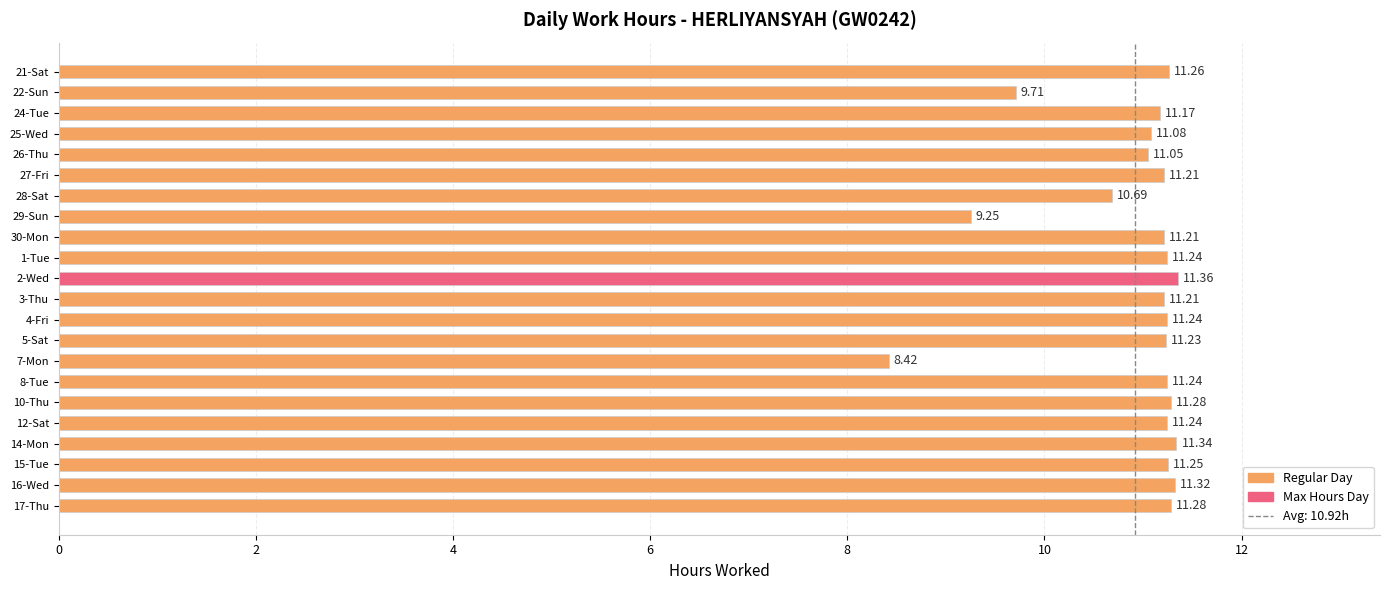

What is the difference between the maximum and second lowest values?

2.1